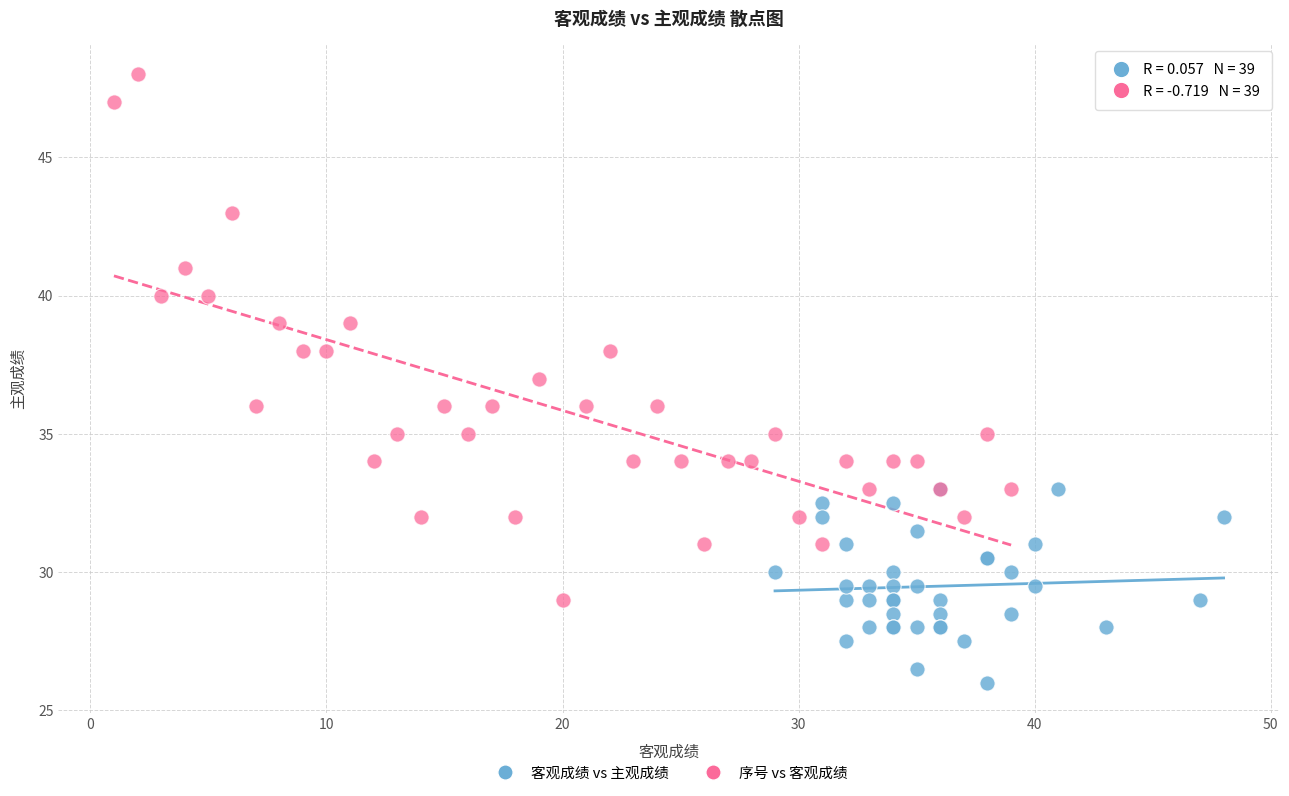

Which series reaches the maximum Y coordinate?

序号 vs 客观成绩